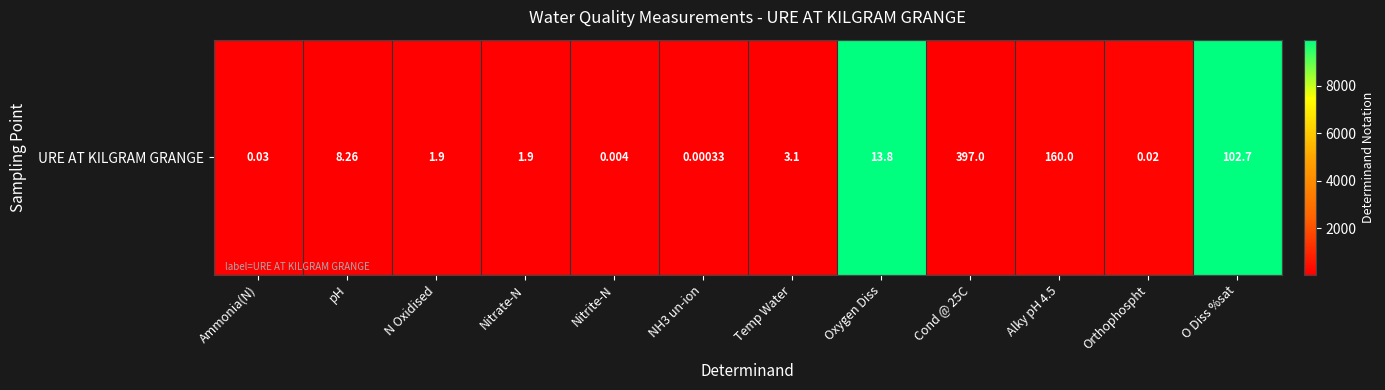

List the labels in order of value, smallest first.

pH, Temp Water, Cond @ 25C, Ammonia(N), N Oxidised, Nitrate-N, Nitrite-N, NH3 un-ion, Alky pH 4.5, Orthophospht, O Diss %sat, Oxygen Diss